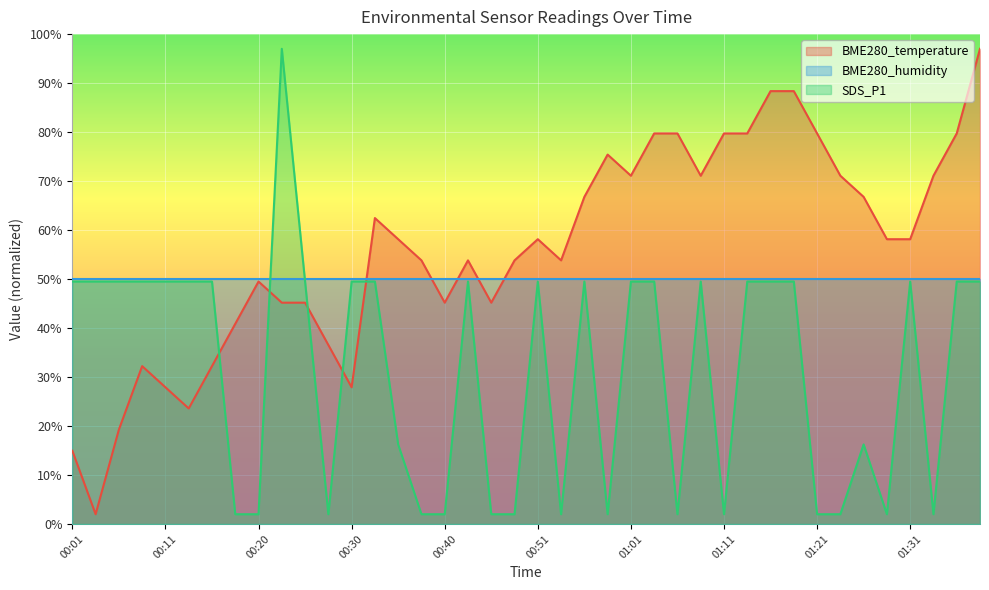

Read the BME280_temperature value at 00:28.

36.5